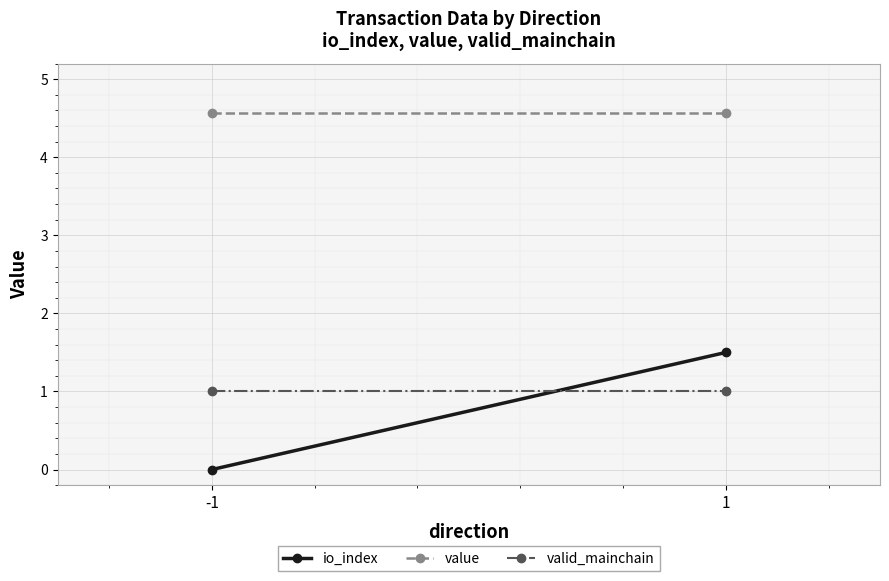

What is the average value of the valid_mainchain series?

1.0